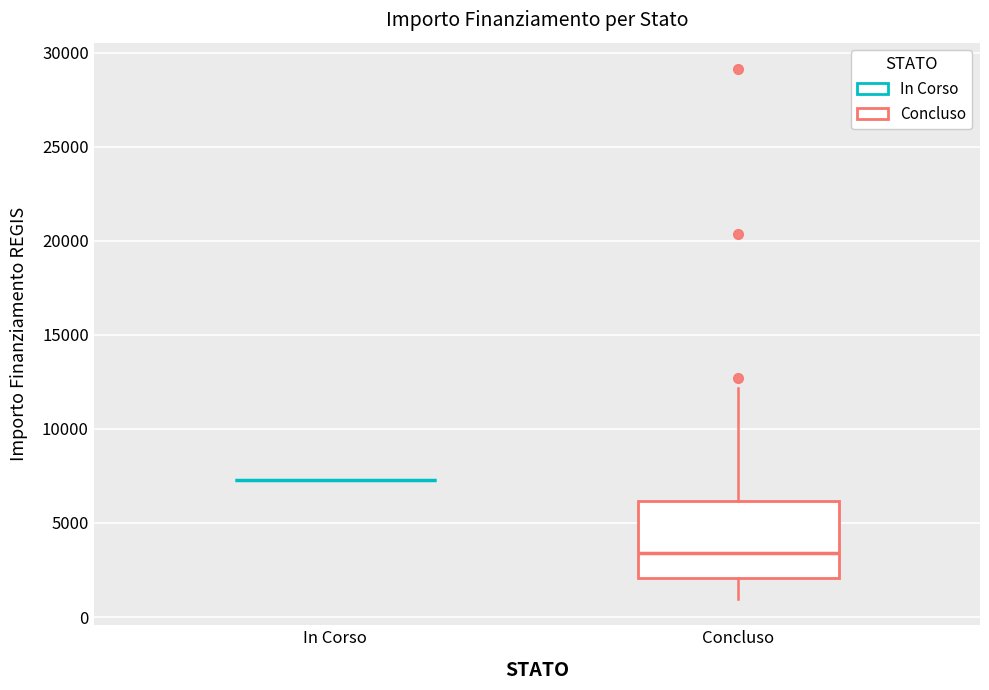

Where does the upper whisker of the box for Concluso end on the y-axis? The values are not printed on the chart, so give them approximately, as read against the axis.

12000